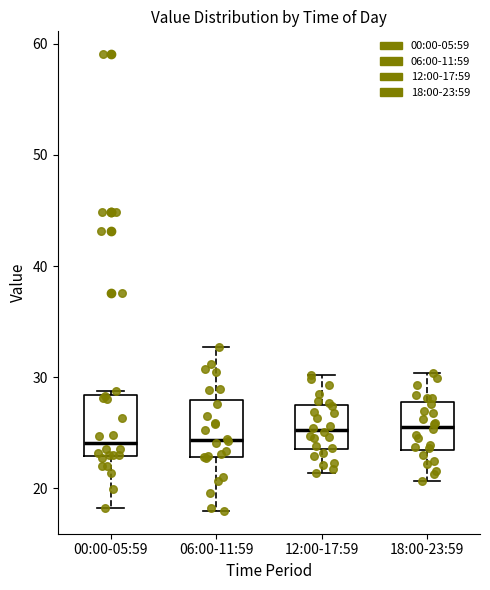

Where is the lower edge of the box for 00:00-05:59 on the y-axis? The values are not printed on the chart, so give them approximately, as read against the axis.

23